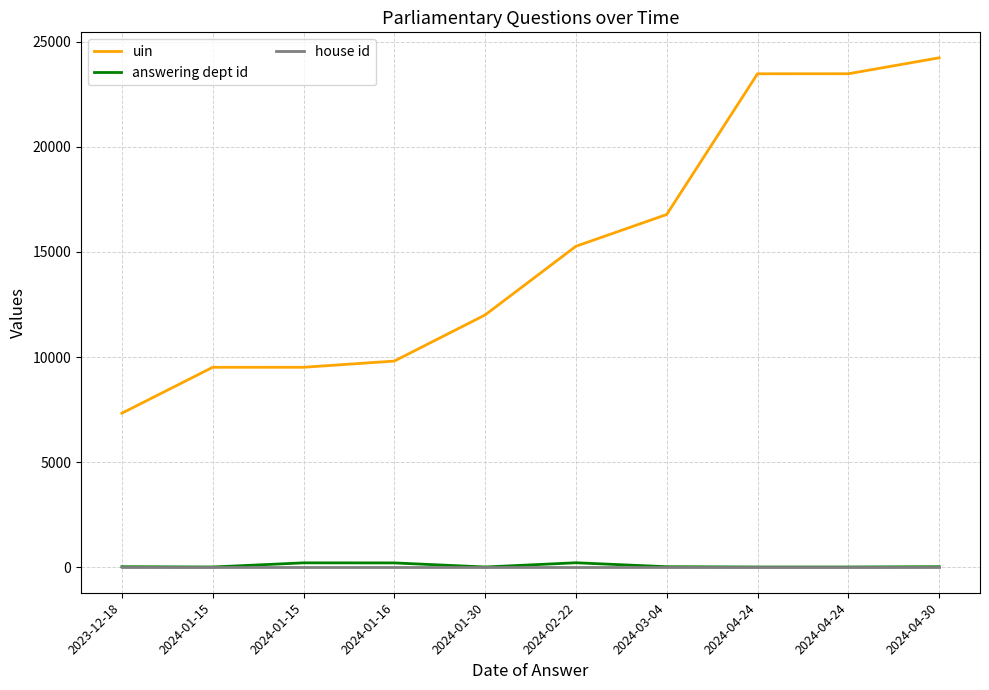

Which has a higher value, 2024-02-22 or 2023-12-18?

2024-02-22